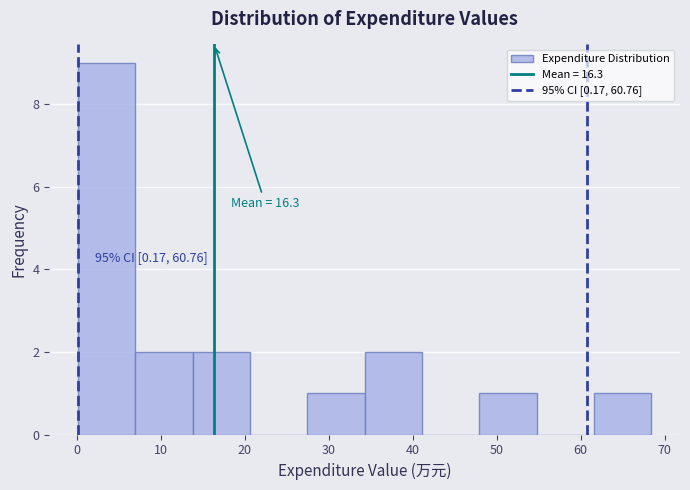

Over which range of the x-axis is the bar tallest?

0 to 7